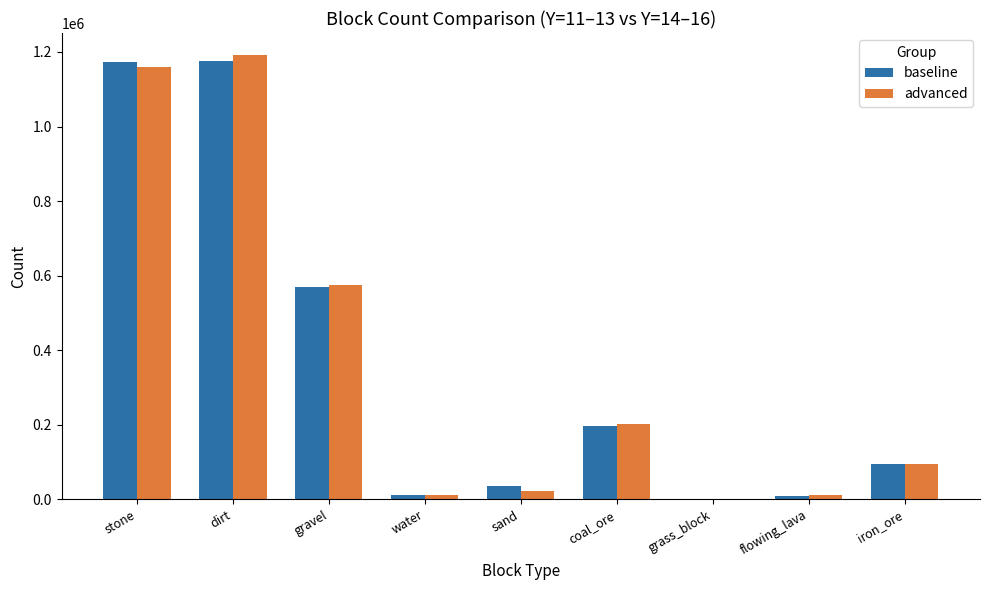

Which series changed the most between stone and flowing_lava?

baseline